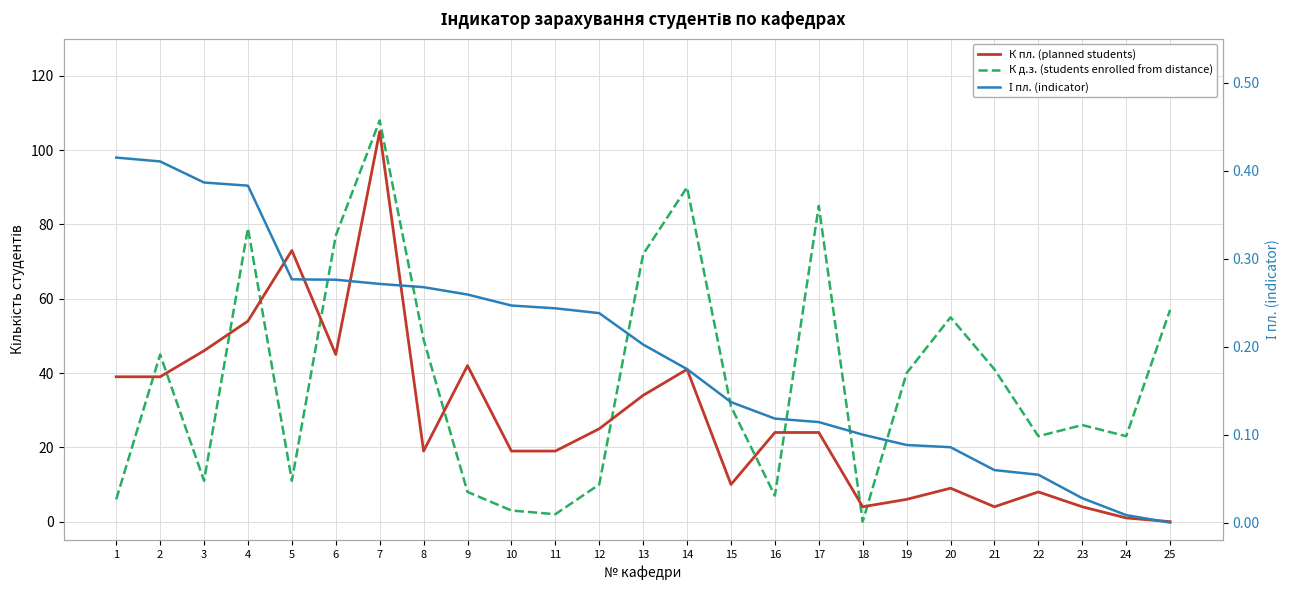

Reading left to right, what are all the values shown in this chart?

К пл. (planned students): 1=39.0	2=39.0	3=46.0	4=54.0	5=73.0	6=45.0	7=105.0	8=19.0	9=42.0	10=19.0	11=19.0	12=25.0	13=34.0	14=41.0	15=10.0	16=24.0	17=24.0	18=4.0	19=6.0	20=9.0	21=4.0	22=8.0	23=4.0	24=1.0	25=0.0
К д.з. (students enrolled from distance): 1=6.0	2=45.0	3=11.0	4=79.0	5=11.0	6=77.0	7=108.0	8=49.0	9=8.0	10=3.0	11=2.0	12=10.0	13=72.0	14=90.0	15=31.0	16=7.0	17=85.0	18=0.0	19=40.0	20=55.0	21=41.0	22=23.0	23=26.0	24=23.0	25=57.0
І пл. (indicator): 1=0.4	2=0.4	3=0.4	4=0.4	5=0.3	6=0.3	7=0.3	8=0.3	9=0.3	10=0.2	11=0.2	12=0.2	13=0.2	14=0.2	15=0.1	16=0.1	17=0.1	18=0.1	19=0.1	20=0.1	21=0.1	22=0.1	23=0.0	24=0.0	25=0.0